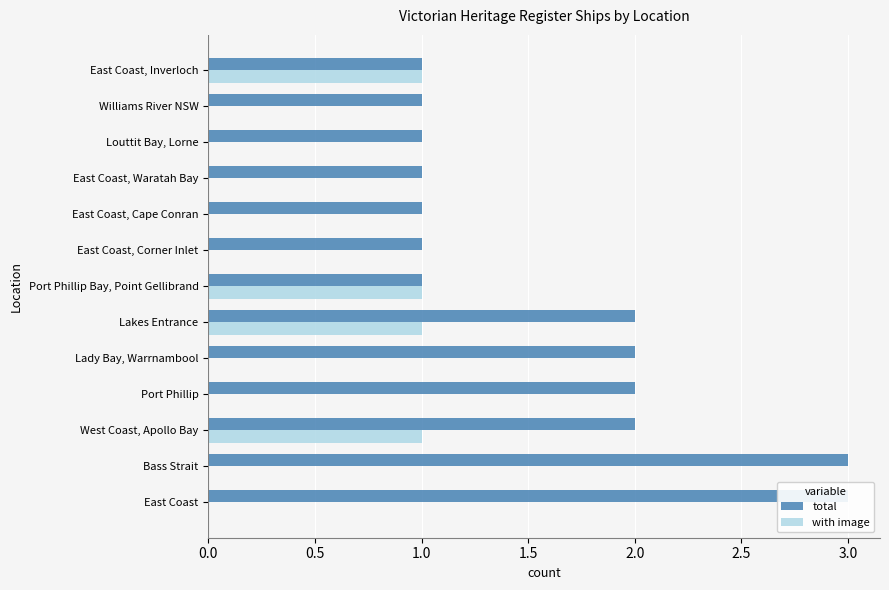

Between Louttit Bay, Lorne and Williams River NSW, which series saw the biggest shift?

total